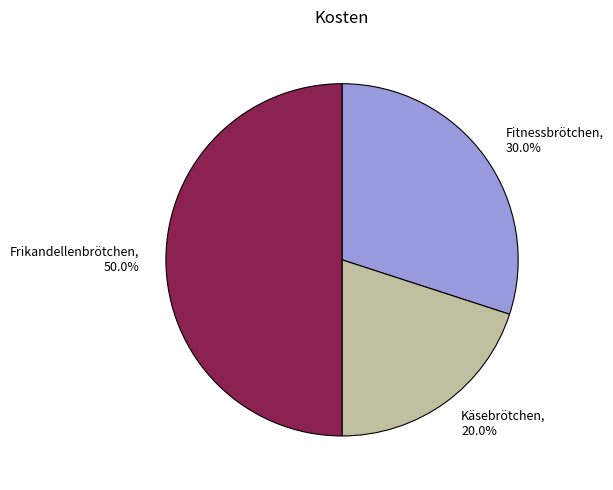

What portion of the pie excludes Frikandellenbrötchen?

50.0%